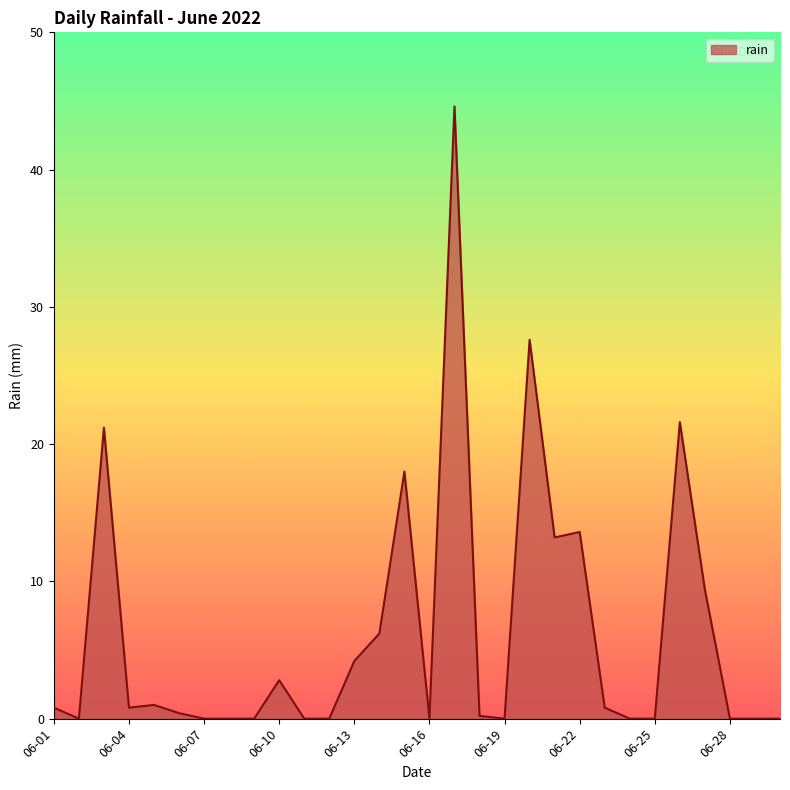

What is the maximum value shown in the chart?

44.6